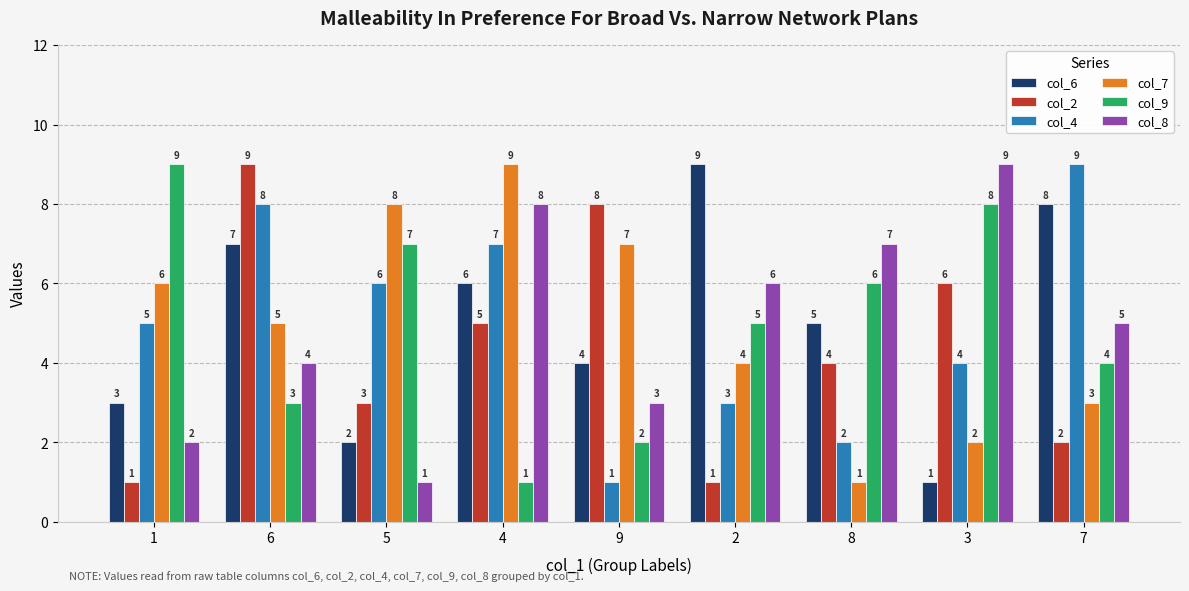

At which label does col_2 reach its peak?

6